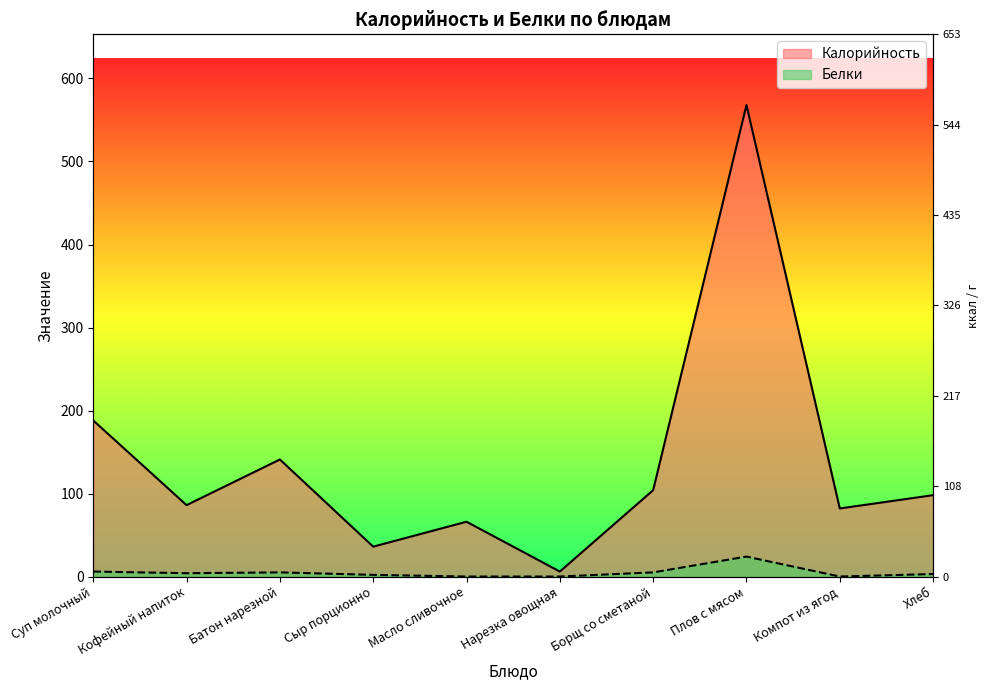

How many categories are shown in the chart?

10